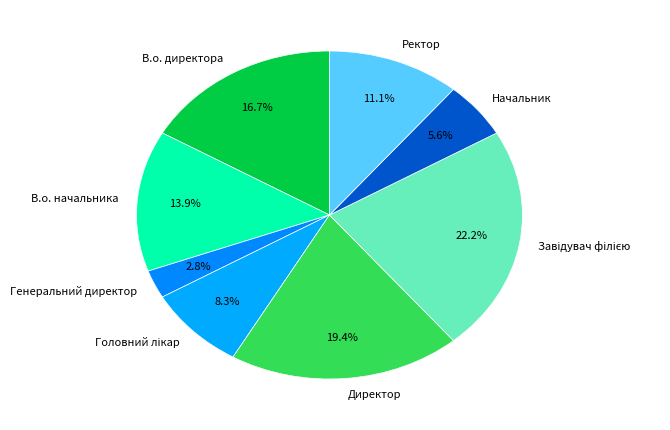

To the nearest percent, what is the difference between the largest and smallest slice percentages?

19%